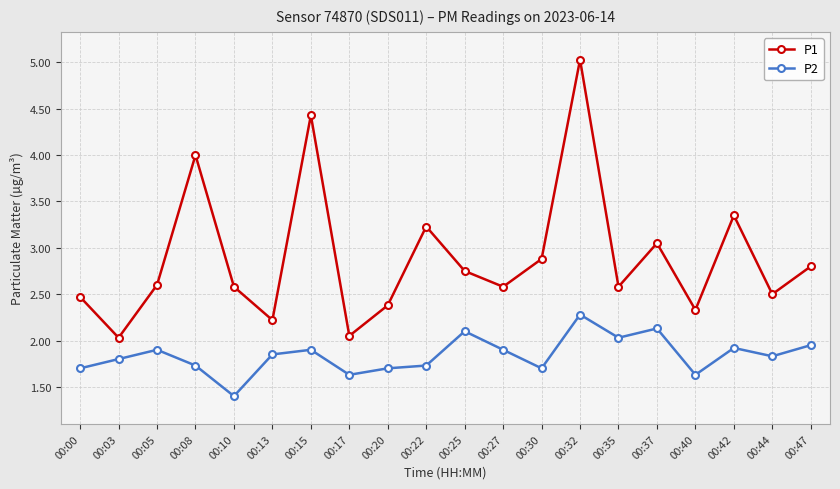

How many interior local peaks does the P1 series have?

6